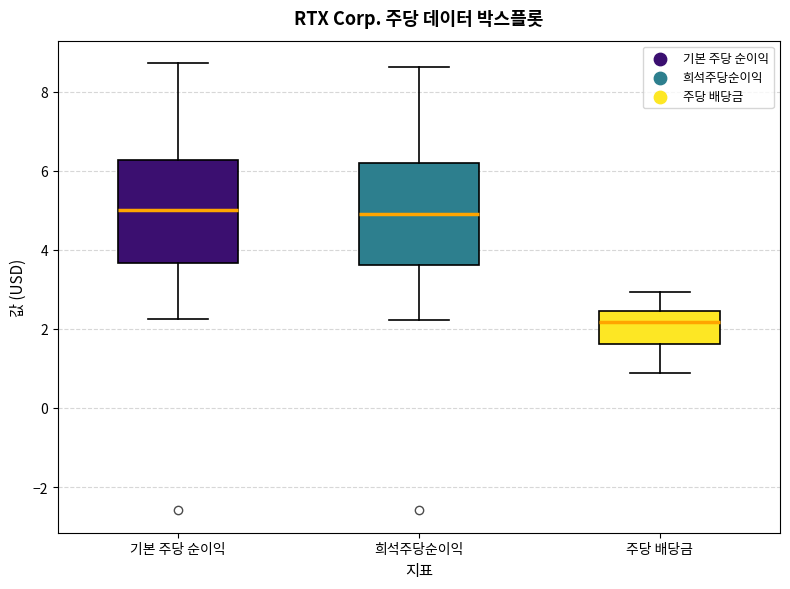

Reading left to right, transcribe this box plot: for each box, give where its median line is, the range the box spans, and where its two whiskers end, as read against the y-axis. The values are not printed on the chart, so give them approximately, as read against the axis.

기본 주당 순이익: median 5.0, box 3.6 to 6.2, whiskers 2.2 to 8.8
희석주당순이익: median 5.0, box 3.6 to 6.2, whiskers 2.2 to 8.6
주당 배당금: median 2.2, box 1.6 to 2.4, whiskers 0.8 to 3.0